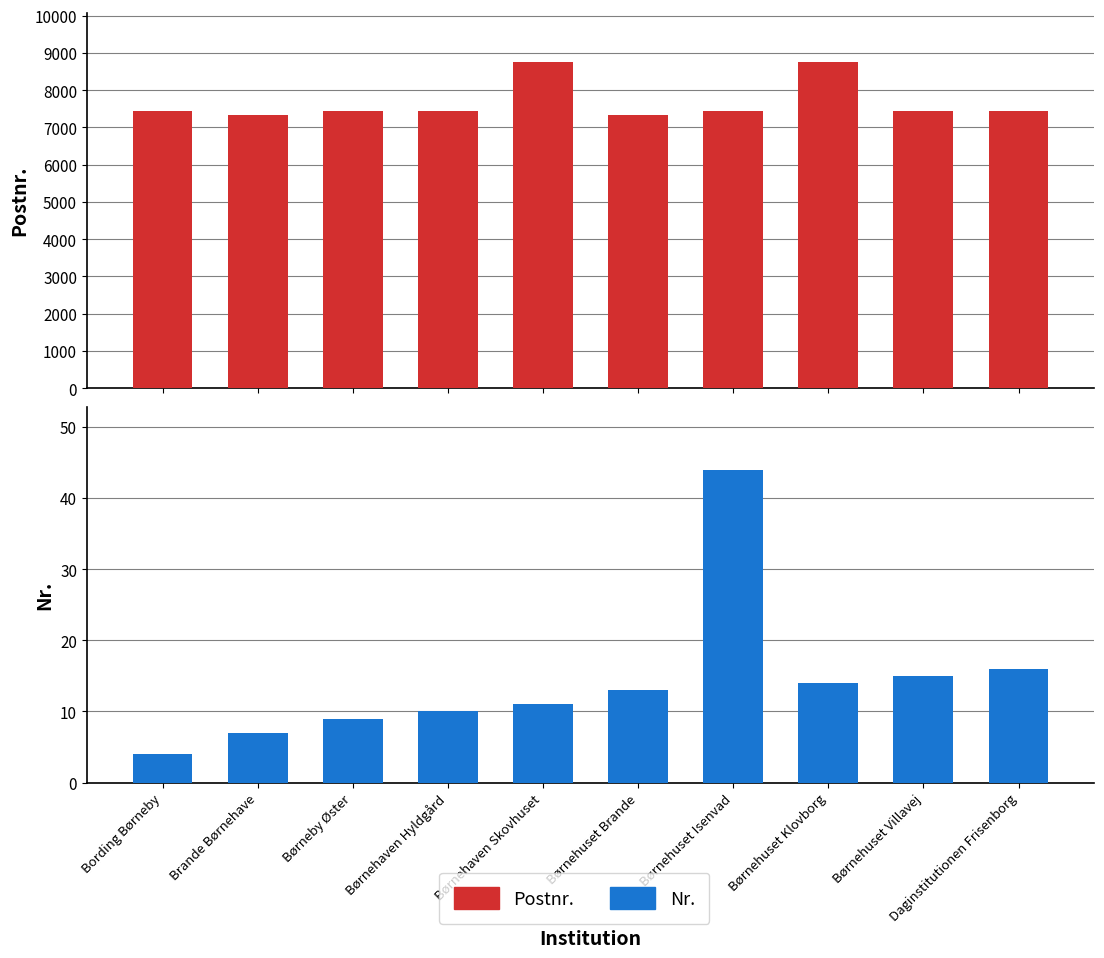

How many data points does each series have?

10